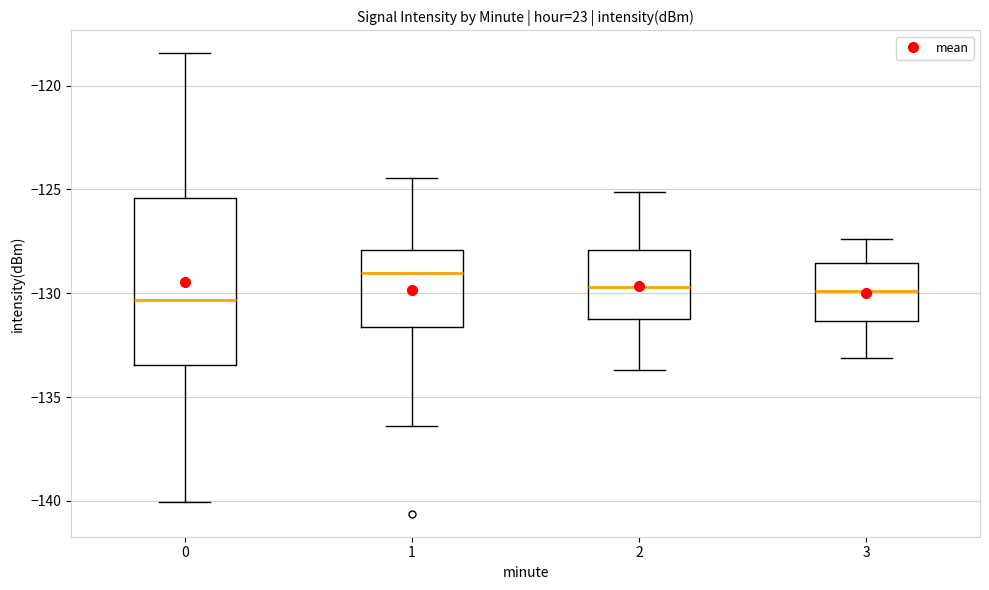

Comparing the boxes themselves (not the whiskers), which one is the tallest?

0